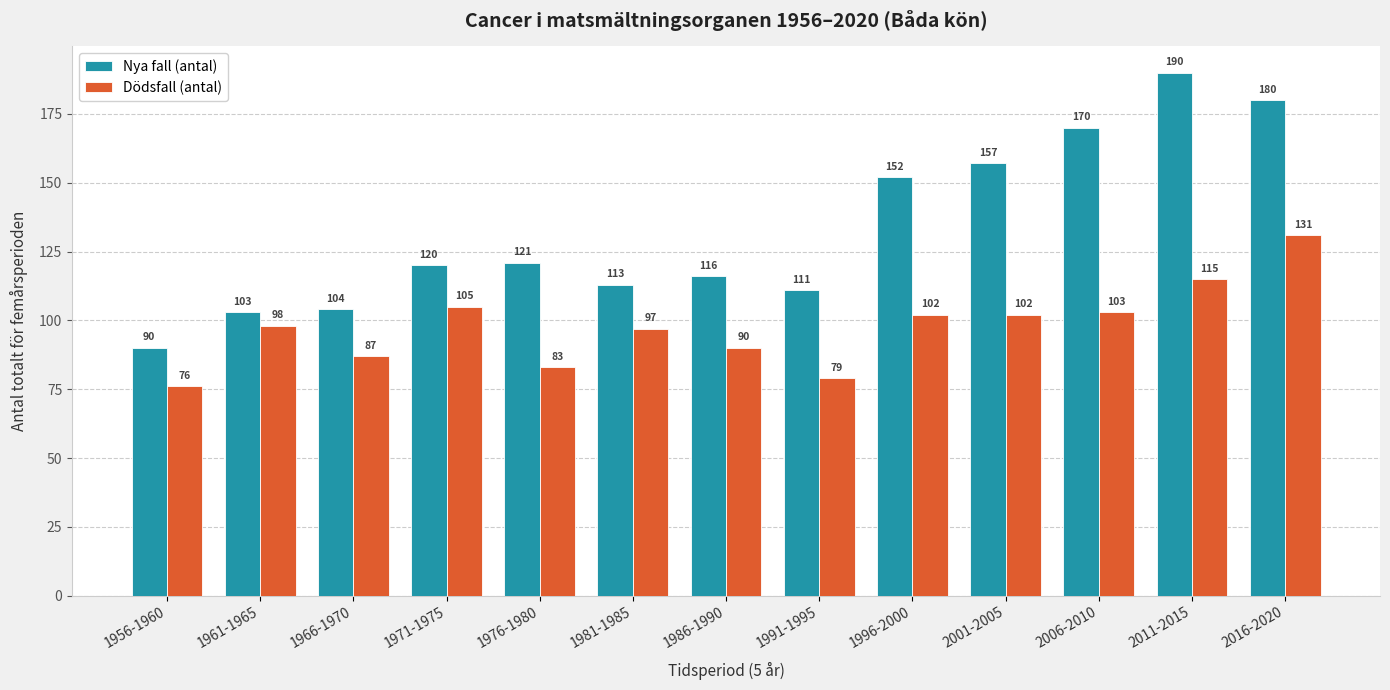

List the labels in order of Nya fall (antal) value, smallest first.

1956-1960, 1961-1965, 1966-1970, 1991-1995, 1981-1985, 1986-1990, 1971-1975, 1976-1980, 1996-2000, 2001-2005, 2006-2010, 2016-2020, 2011-2015